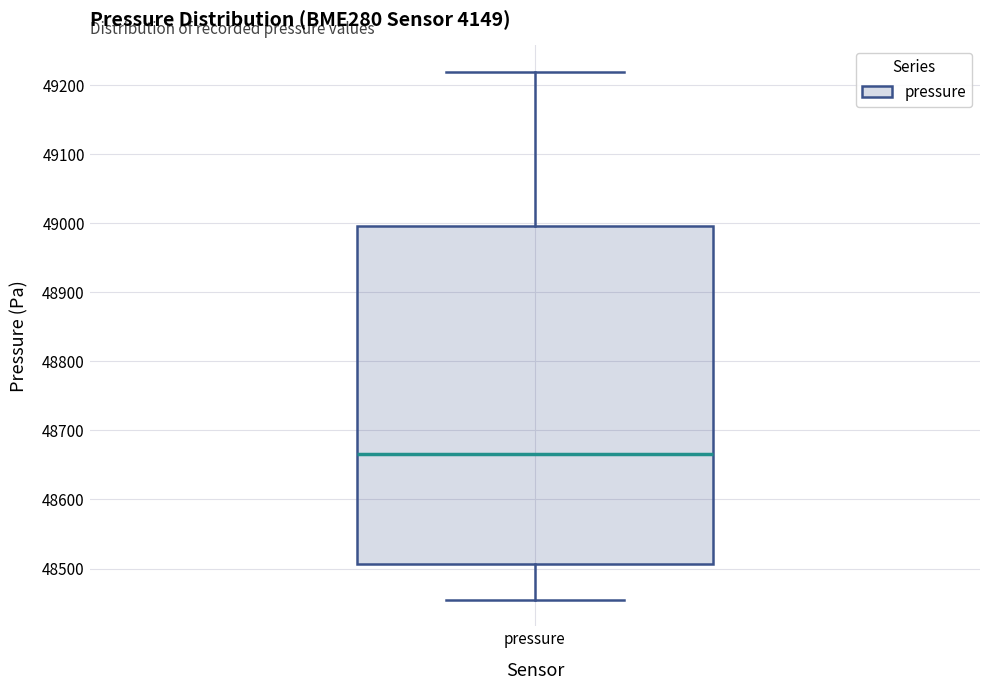

Where does the lower whisker of the box for pressure end on the y-axis? The values are not printed on the chart, so give them approximately, as read against the axis.

48450